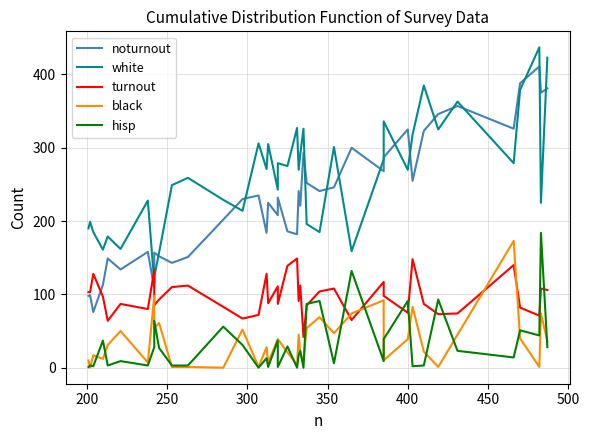

How many times do black and hisp cross each other?

22